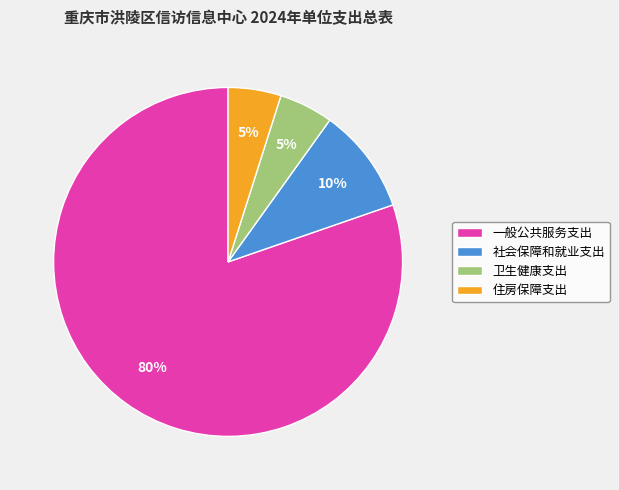

Do 一般公共服务支出 and 卫生健康支出 together represent more than half of the pie?

Yes